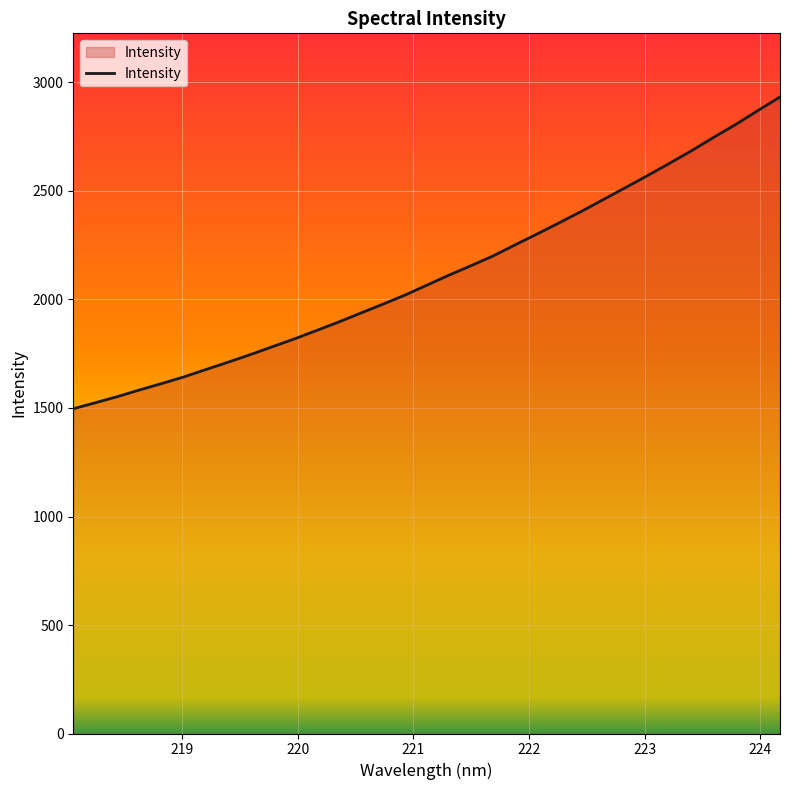

What is the maximum value shown in the chart?

2933.2